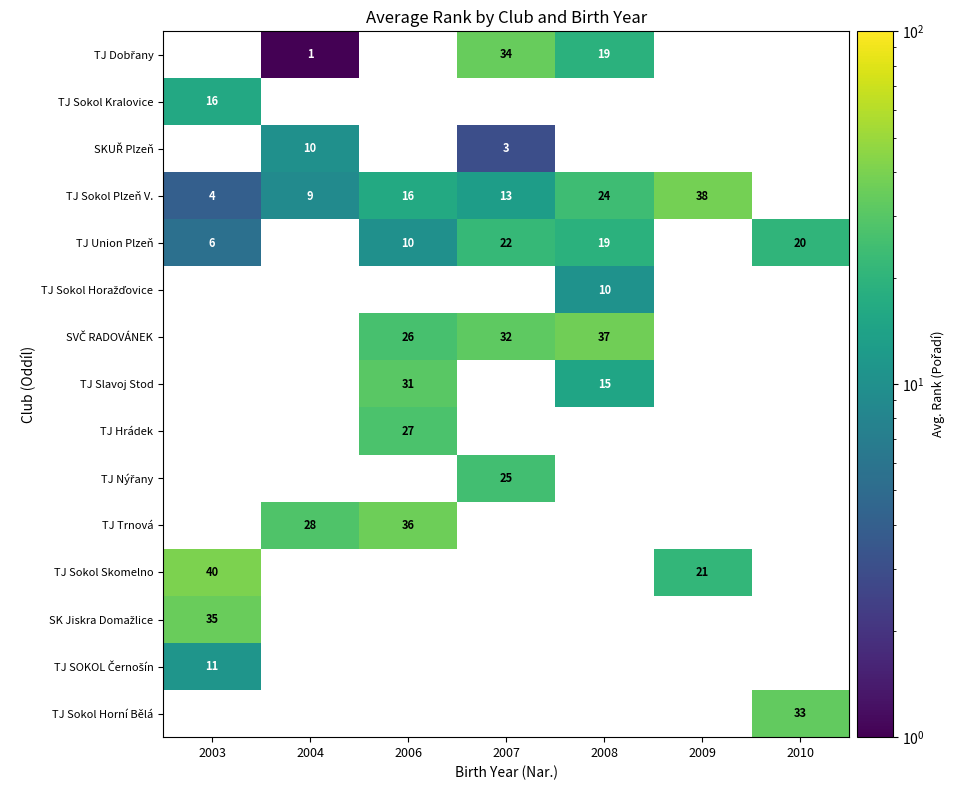

Is it true that TJ Dobřany equals 50.9 at 2007?

False